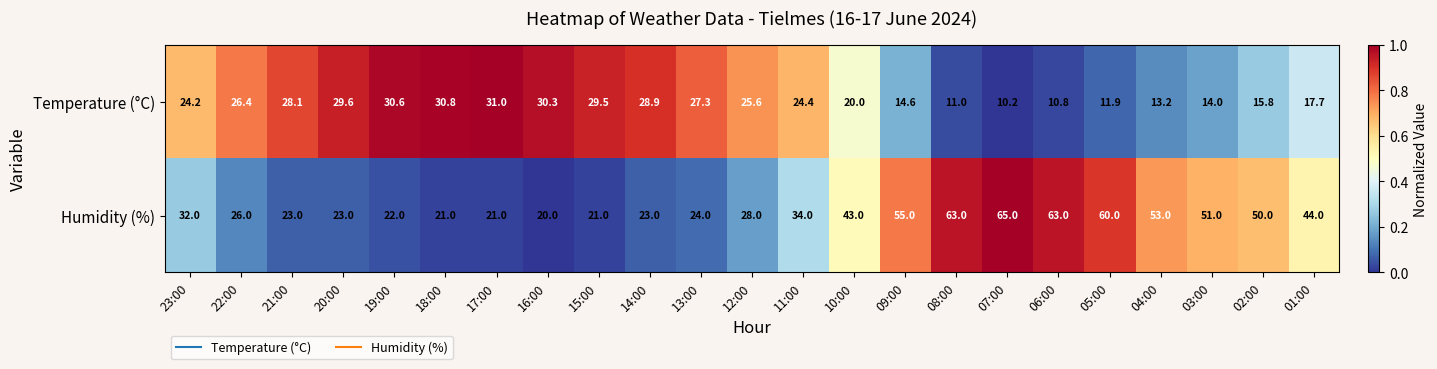

Rank the series at 04:00 from lowest to highest value.

Temperature (°C), Humidity (%)